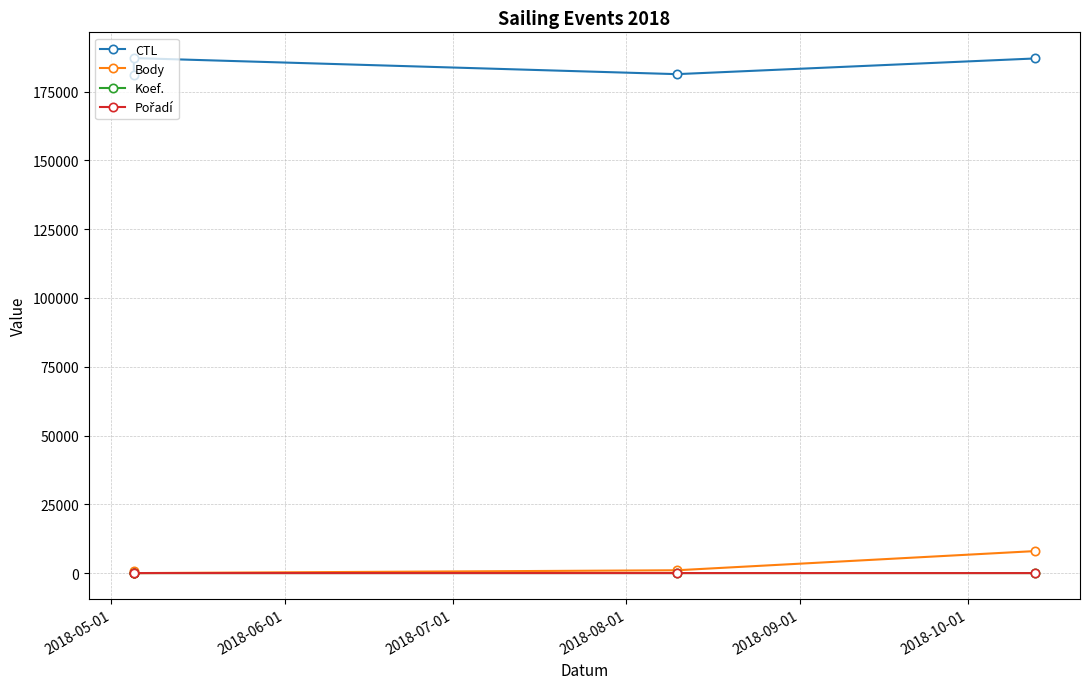

Is the value of Pořadí at 2018-07-01 greater than the value of CTL at 2018-05-01?

No